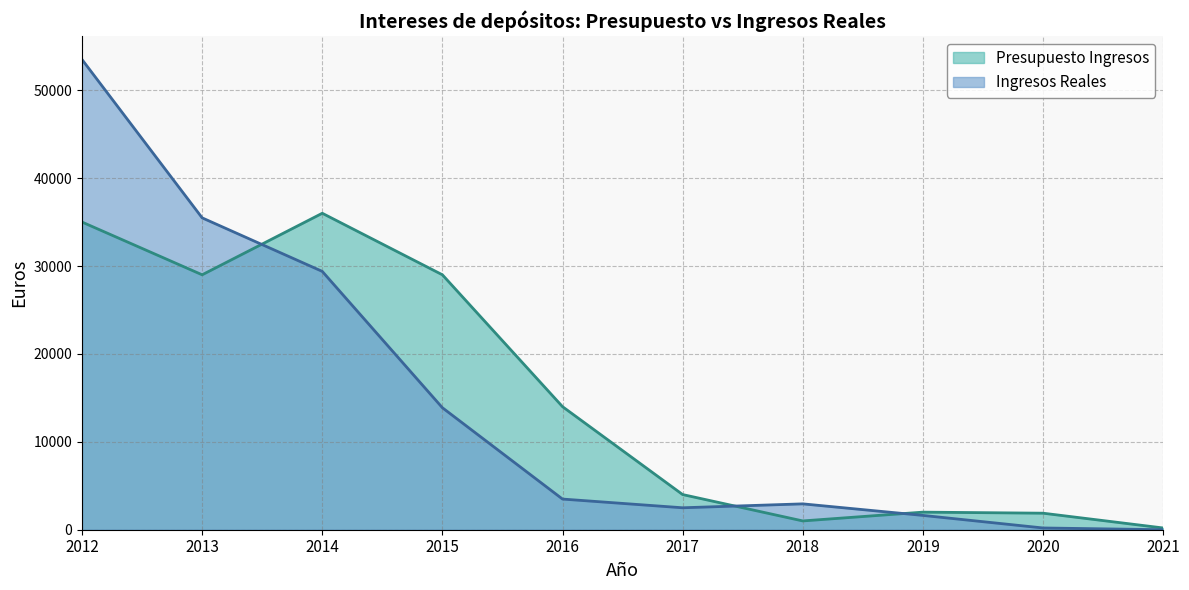

The value of Ingresos Reales at 2013 is 55545.0. True or false?

False